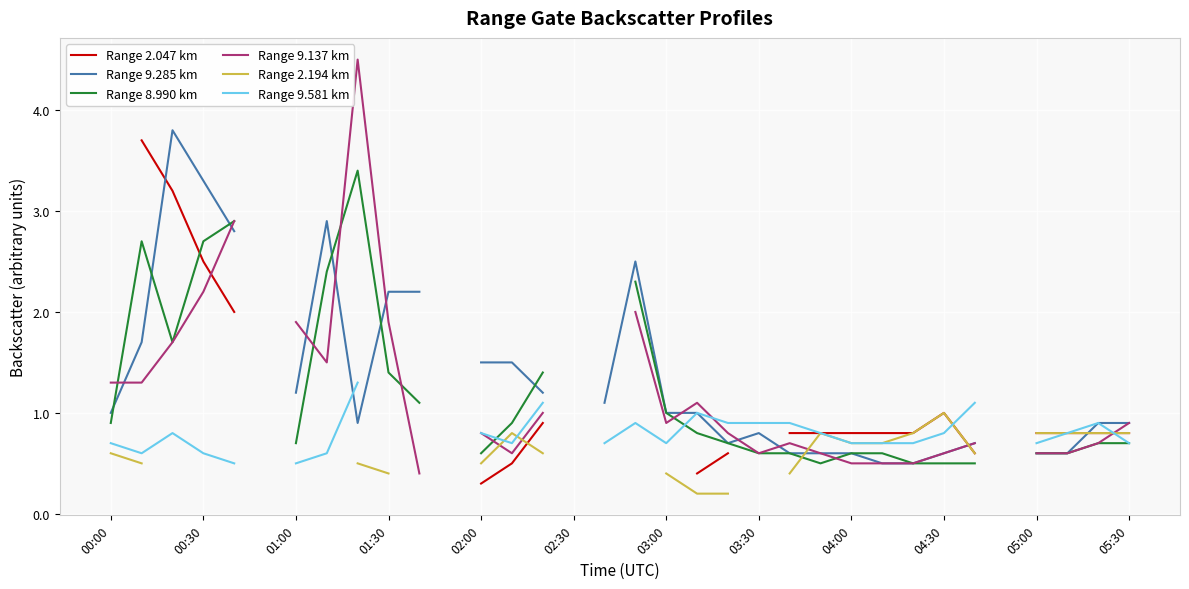

What position from the right is 04:30?

7